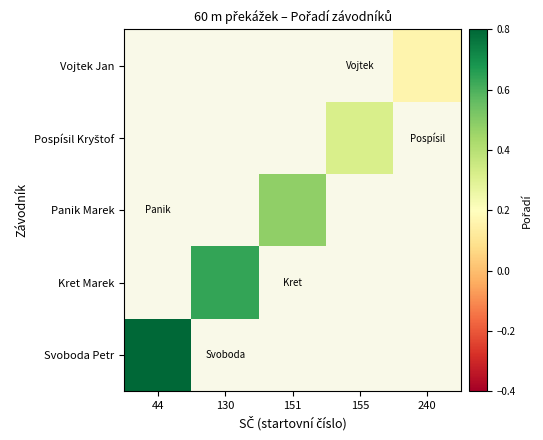

List the labels in order of Svoboda Petr value, smallest first.

44, 130, 151, 155, 240